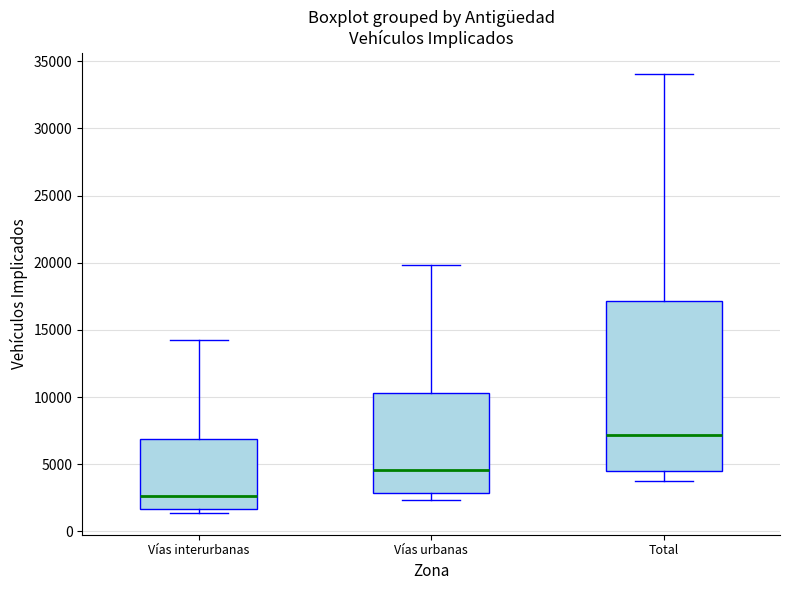

Reading left to right, transcribe this box plot: for each box, give where its median line is, the range the box spans, and where its two whiskers end, as read against the y-axis. The values are not printed on the chart, so give them approximately, as read against the axis.

Vías interurbanas: median 2500, box 1500 to 7000, whiskers 1500 (just below the box's lower edge) to 14000
Vías urbanas: median 4500, box 3000 to 10500, whiskers 2500 to 20000
Total: median 7000, box 4500 to 17000, whiskers 3500 to 34000